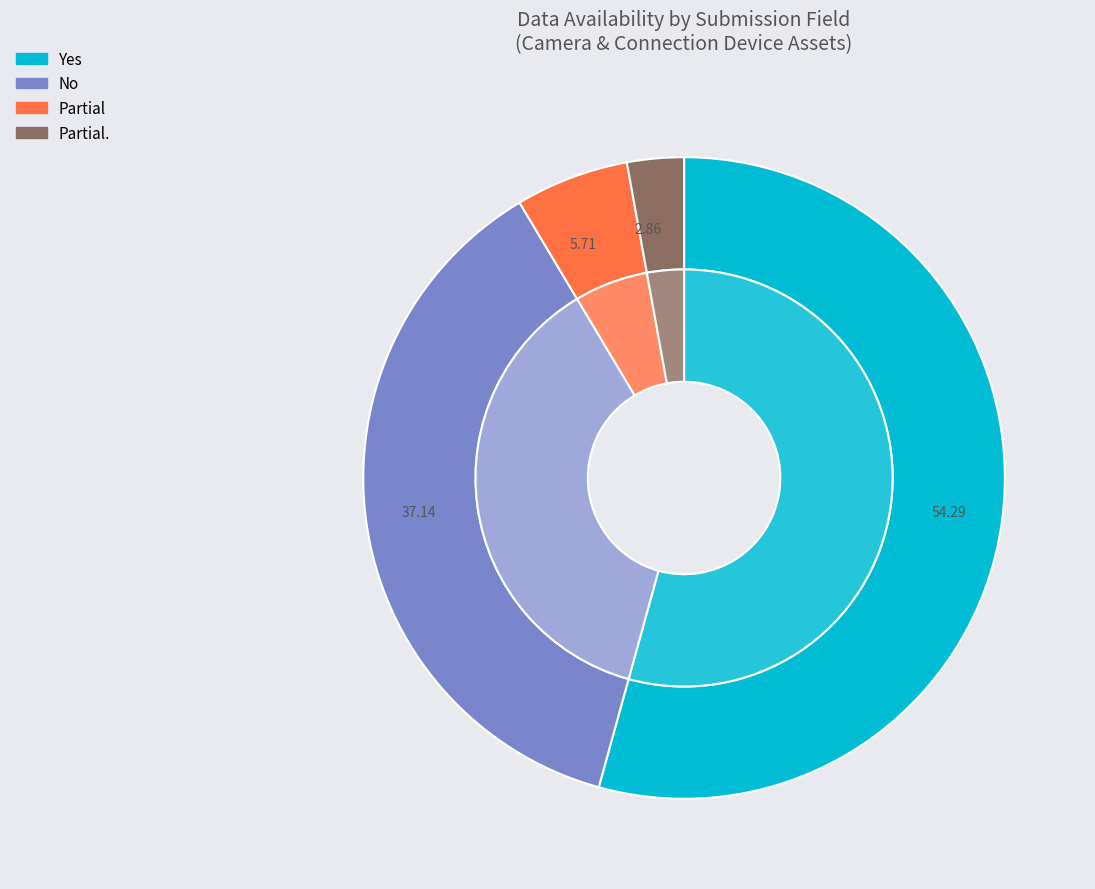

Which slice is the smallest?

Partial.